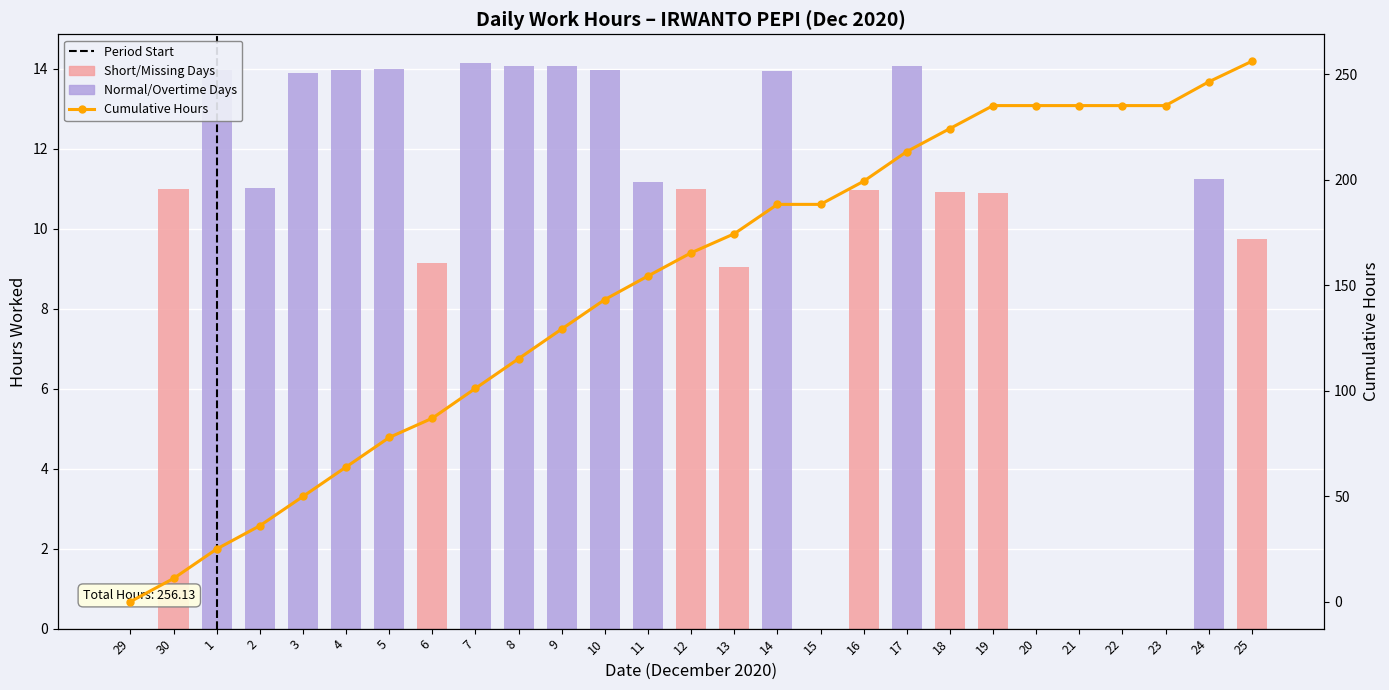

Reading right to left, extract all data points from this chart.

25=9.7	24=11.2	23=0.0	22=0.0	21=0.0	20=0.0	19=10.9	18=10.9	17=14.1	16=11.0	15=0.0	14=13.9	13=9.0	12=11.0	11=11.2	10=14.0	9=14.1	8=14.1	7=14.2	6=9.1	5=14.0	4=14.0	3=13.9	2=11.0	1=14.0	30=11.0	29=0.0